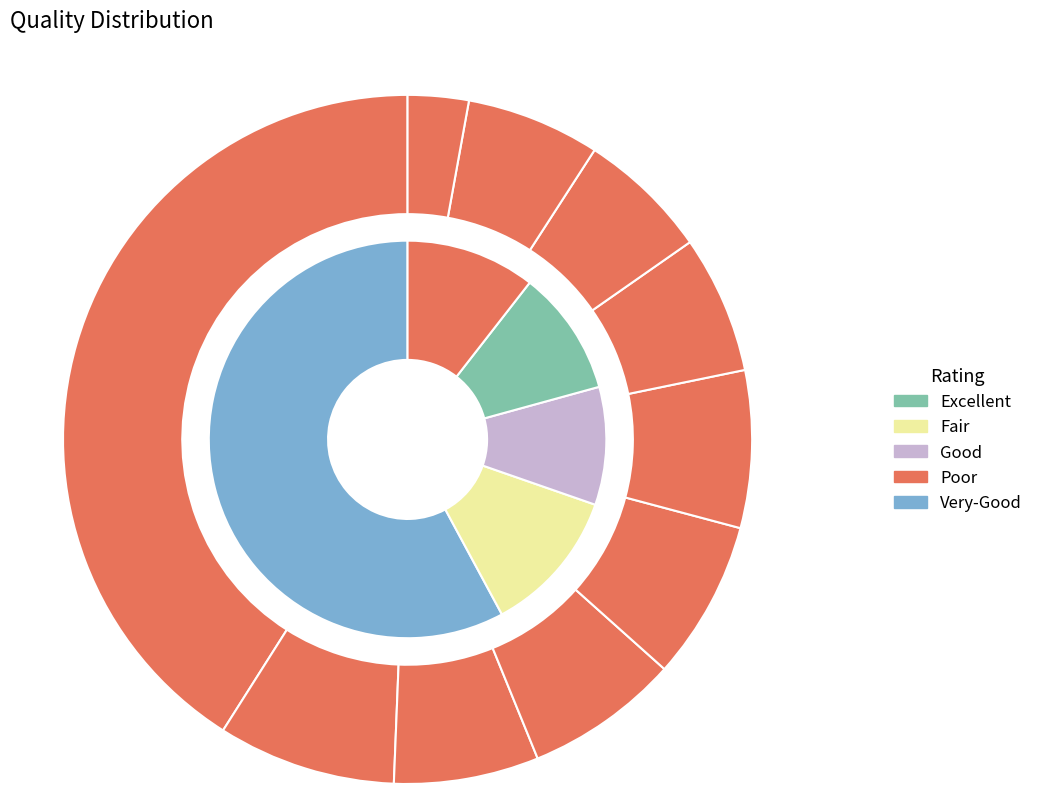

To the nearest percent, what is the difference between the pct85 and pct95 slice percentages?

3%